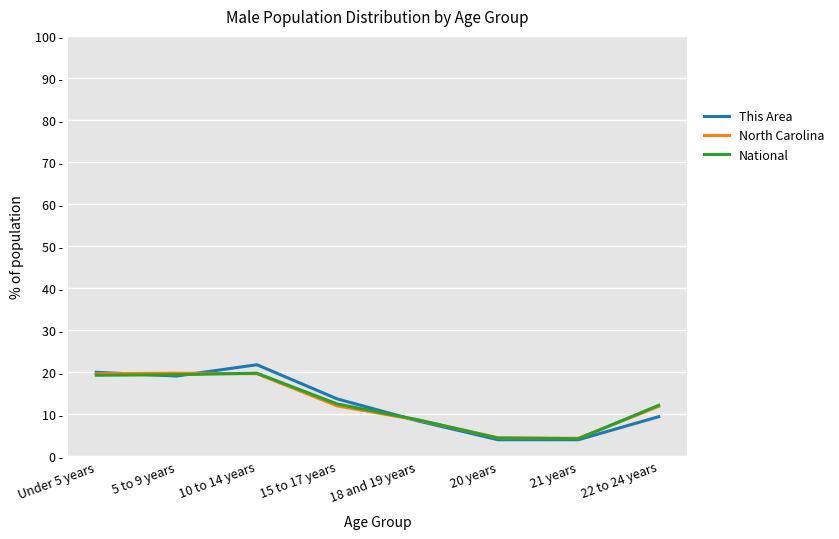

Is this an area chart (filled region under the line)?

No